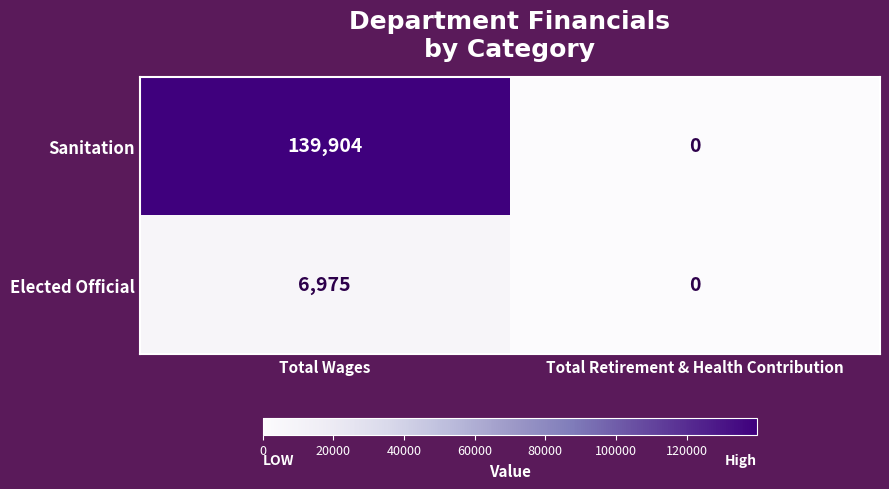

Reading left to right, list all the values displayed in this chart.

Sanitation: 139904	0
Elected Official: 6975	0